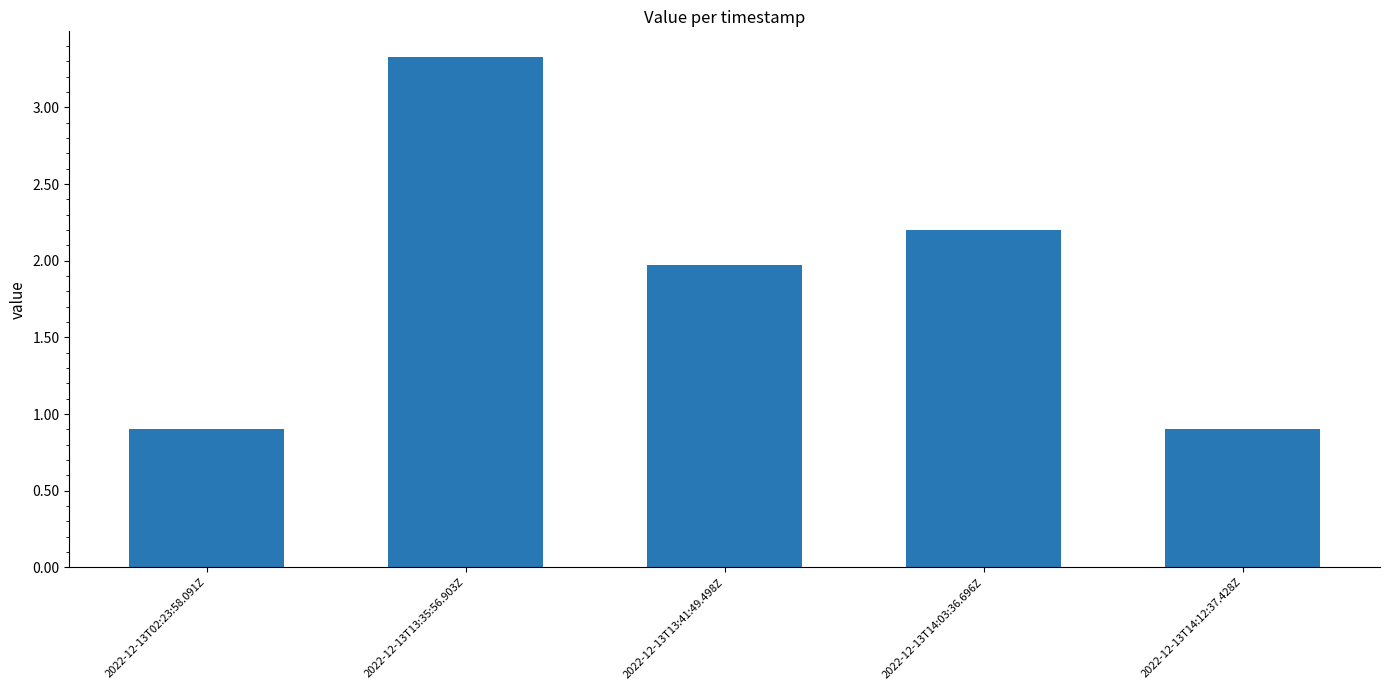

Reading left to right, what are all the values shown in this chart?

0.9	3.3	2.0	2.2	0.9